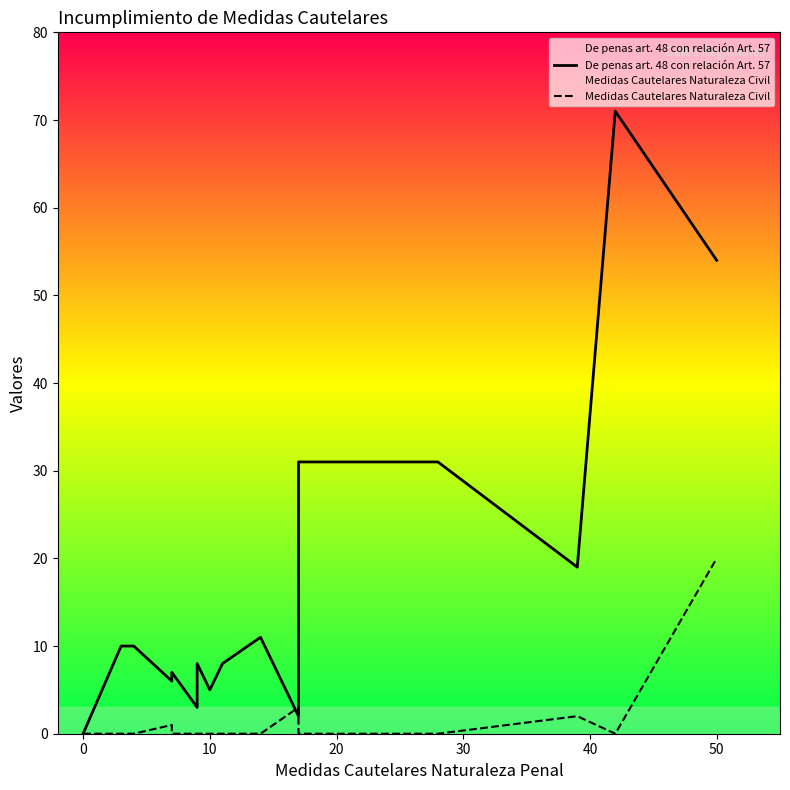

Which series has the largest total across all categories?

De penas art. 48 con relación Art. 57